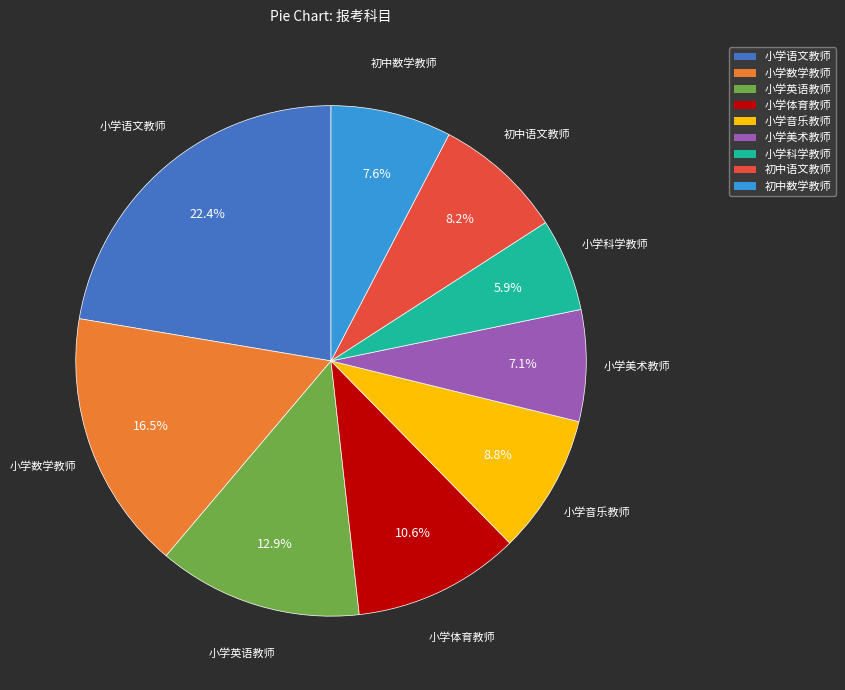

Between 小学体育教师 and 初中语文教师, which is larger?

小学体育教师